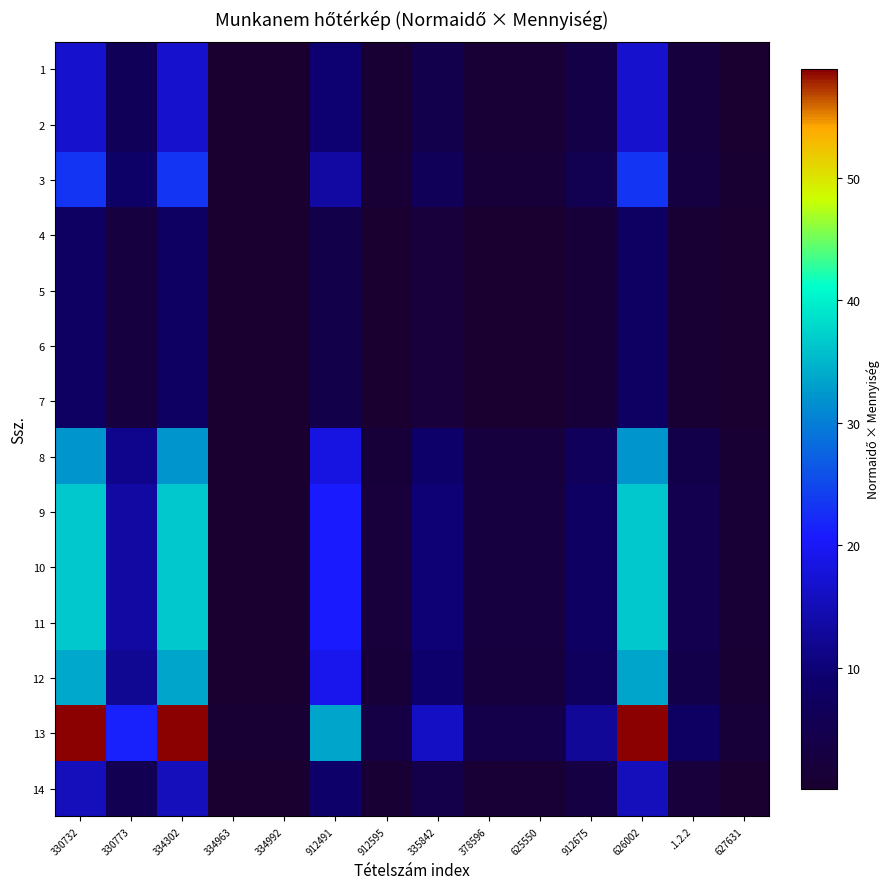

At how many categories does at least one series exceed 1?

12